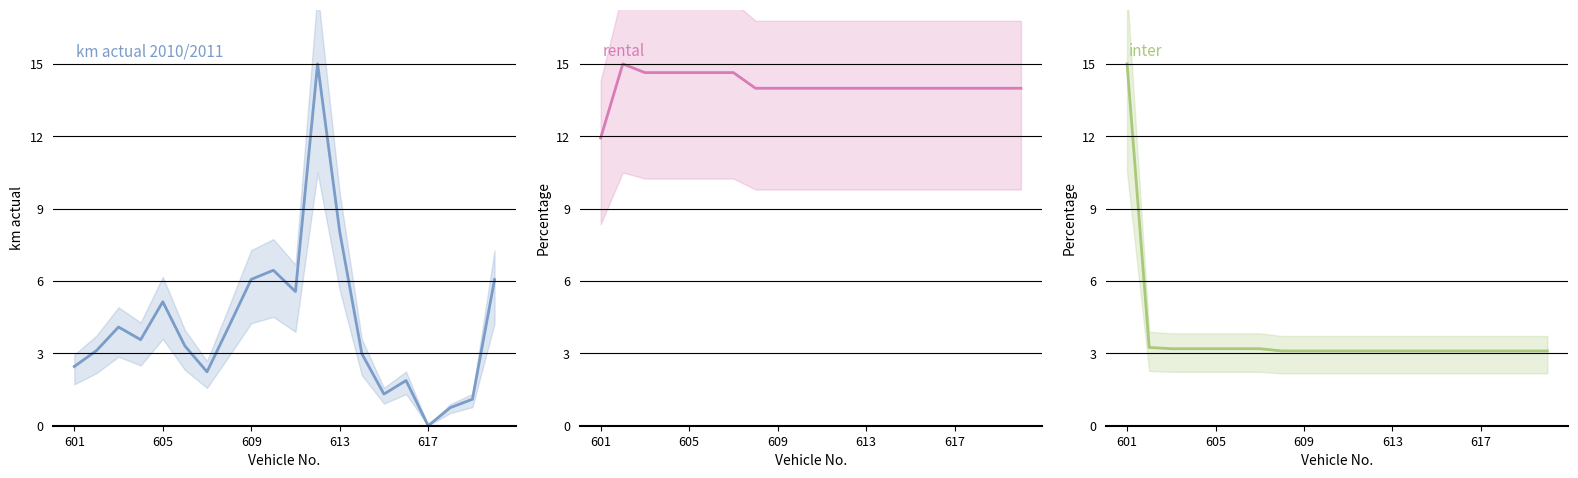

How many lines are shown in the chart?

3